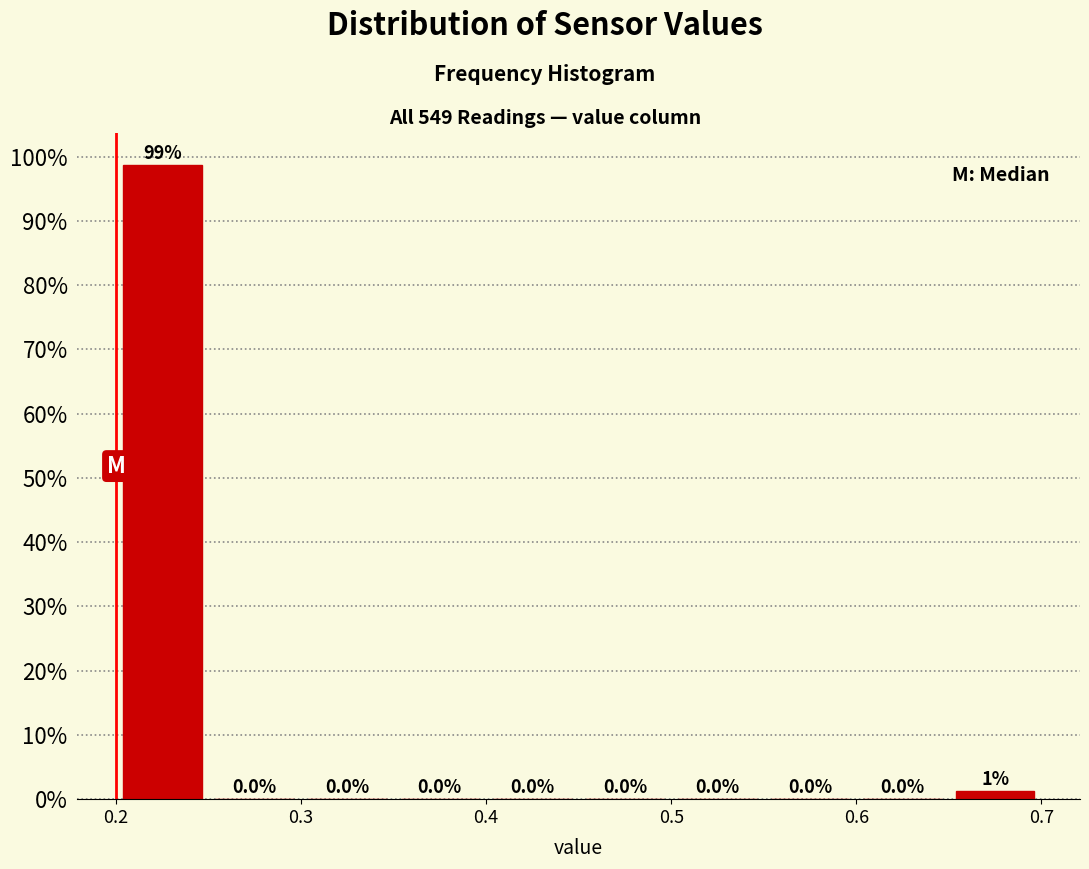

Over which range of the x-axis is the bar tallest?

0.20 to 0.25